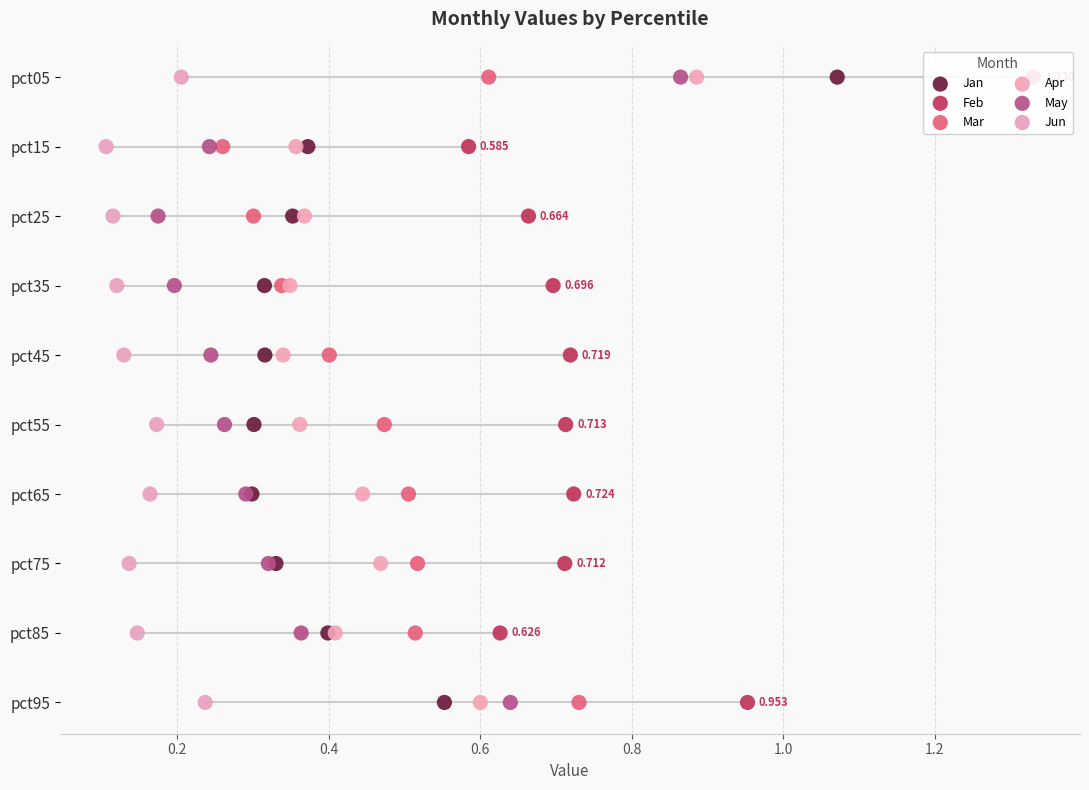

Is the value of Mar at 0.0 greater than the value of May at 1.2?

No